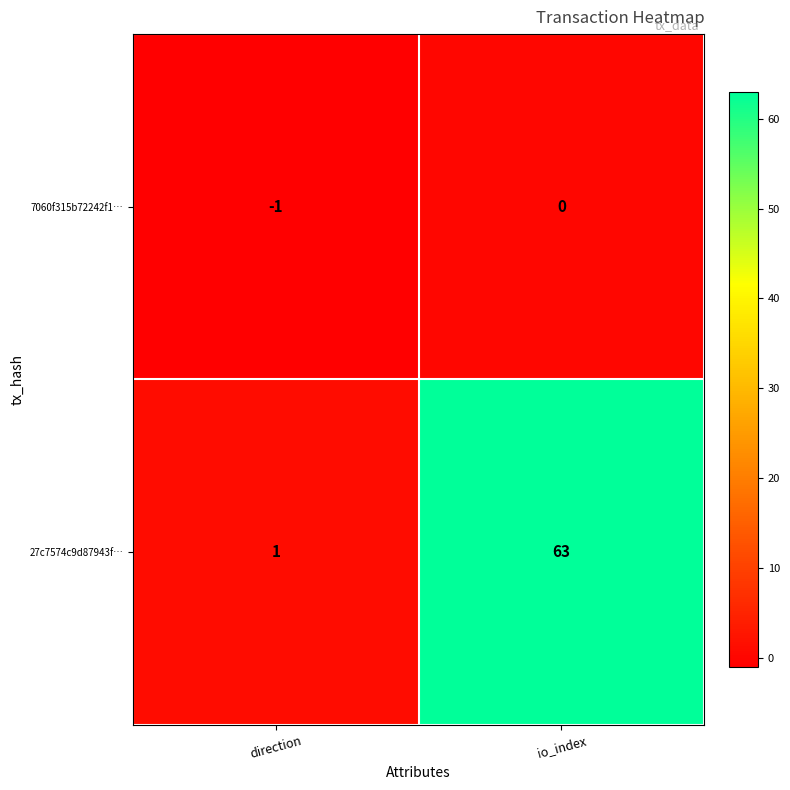

Reading right to left, list all the values displayed in this chart.

7060f315b72242f1…: 0	-1
27c7574c9d87943f…: 63	1